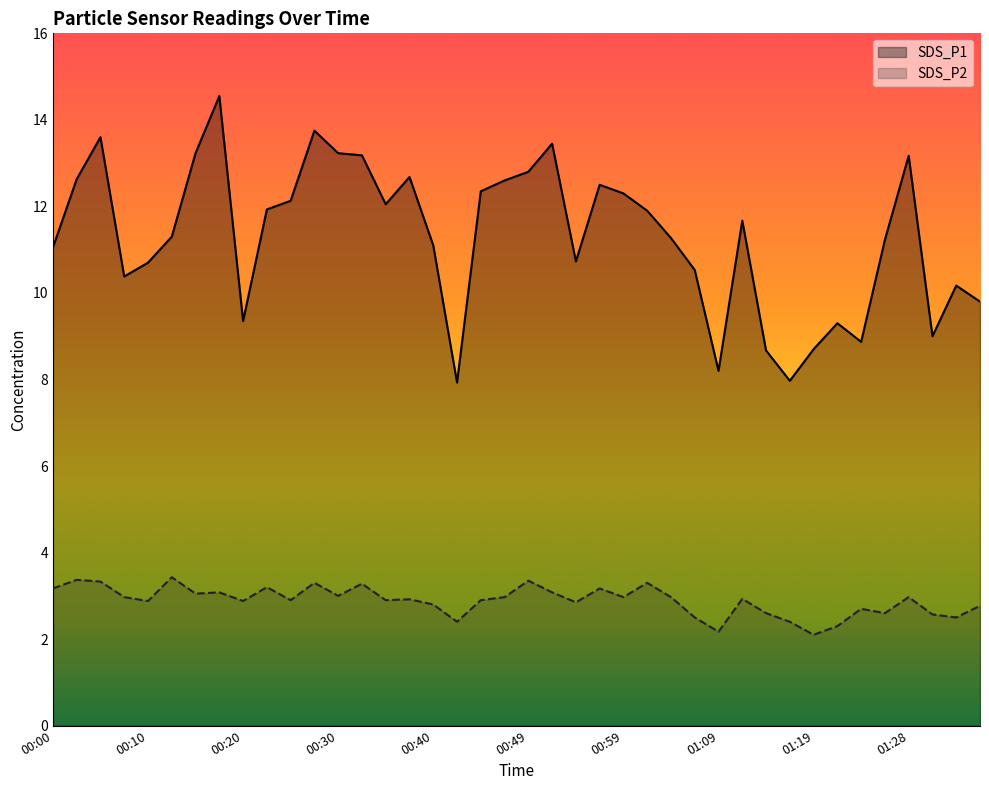

What is the difference between the maximum and minimum values in the SDS_P2 series?

1.3